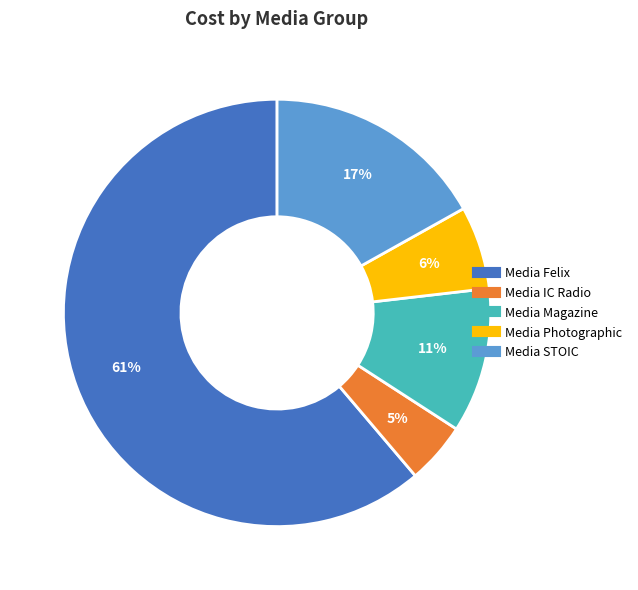

Which category has the biggest portion of the pie?

Media Felix